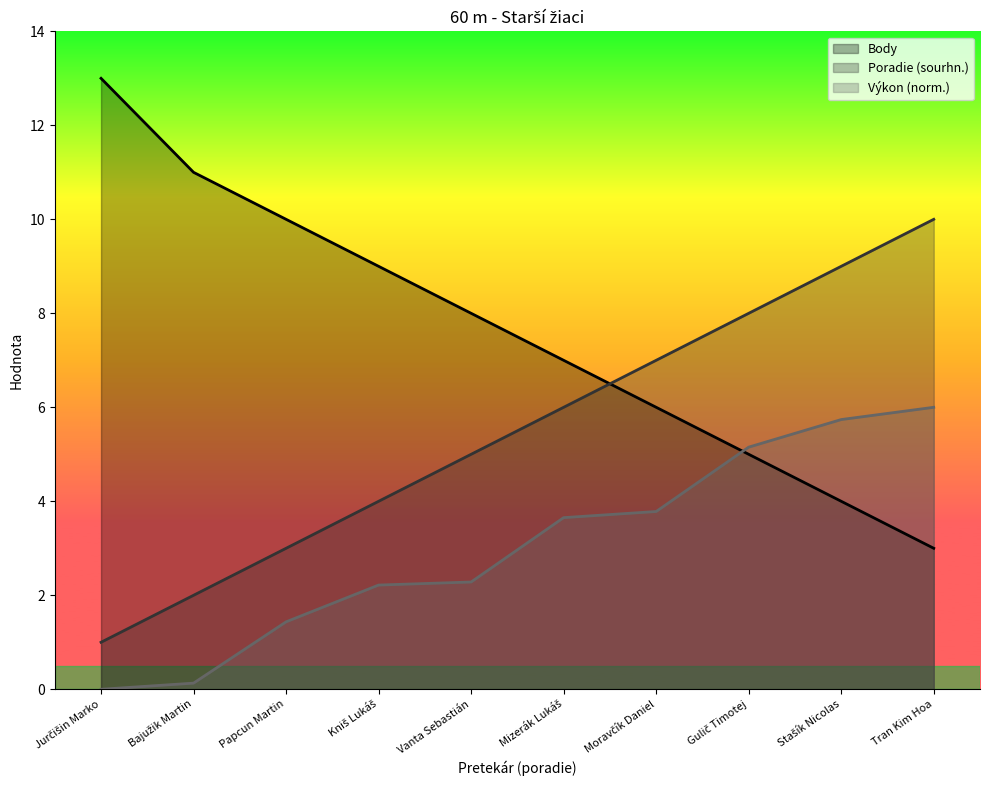

True or false: Výkon has more than 0 points higher than both neighbors.

False